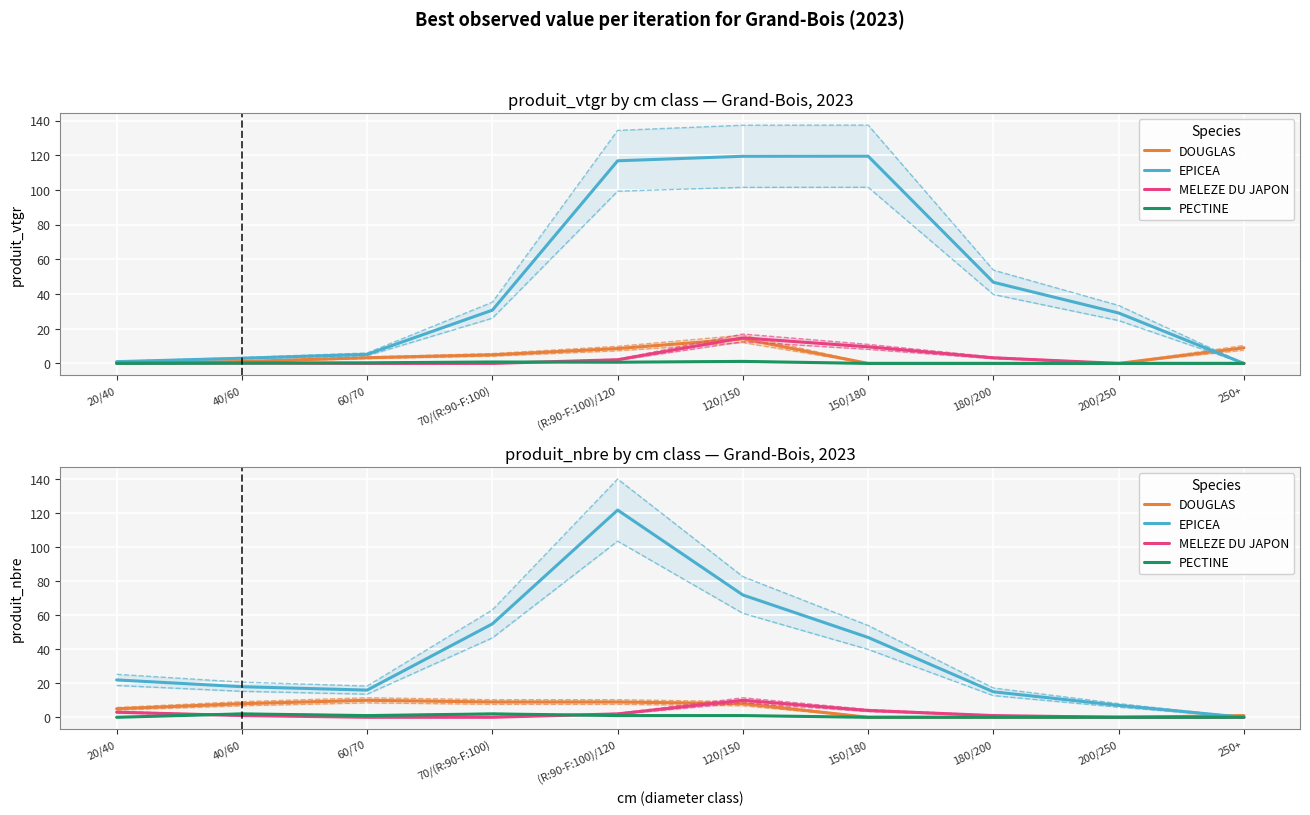

How many times do DOUGLAS and EPICEA cross each other?

1